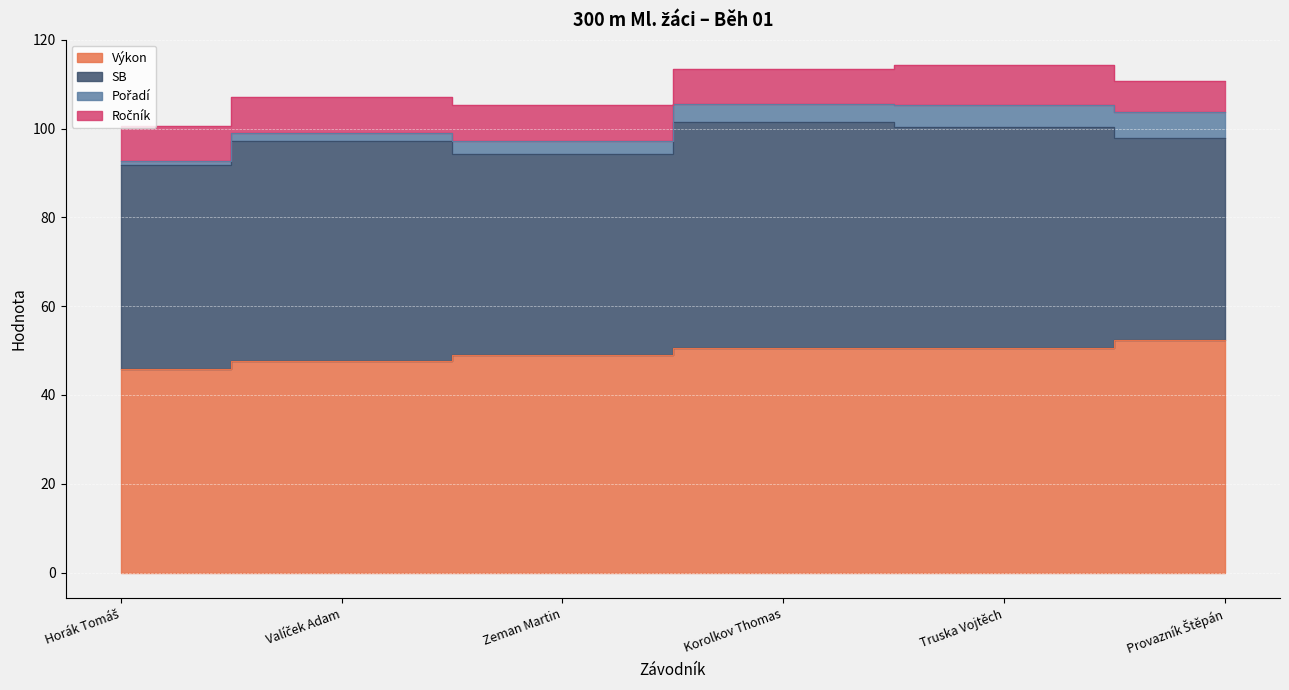

Rank the categories by Výkon value from highest to lowest.

Provazník Štěpán, Truska Vojtěch, Korolkov Thomas, Zeman Martin, Valíček Adam, Horák Tomáš